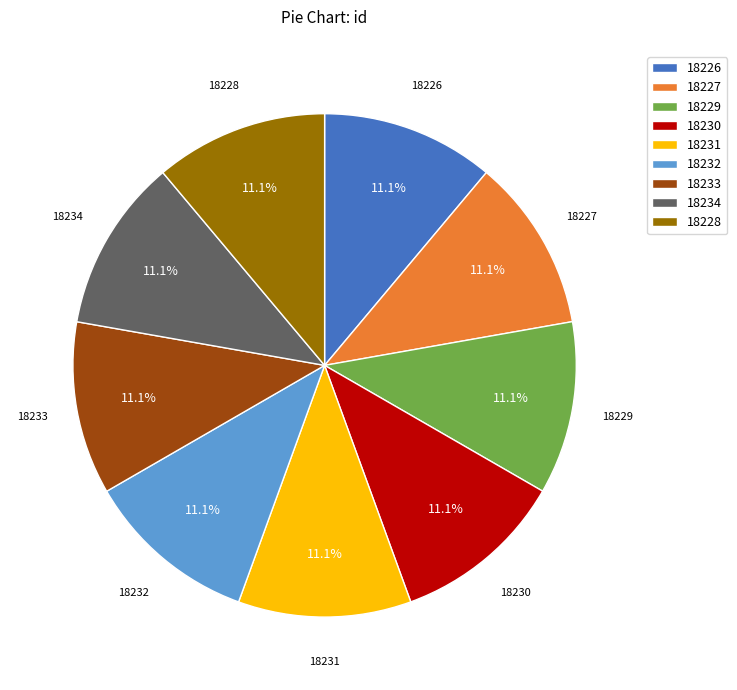

What percentage is NOT represented by 18228?

88.9%